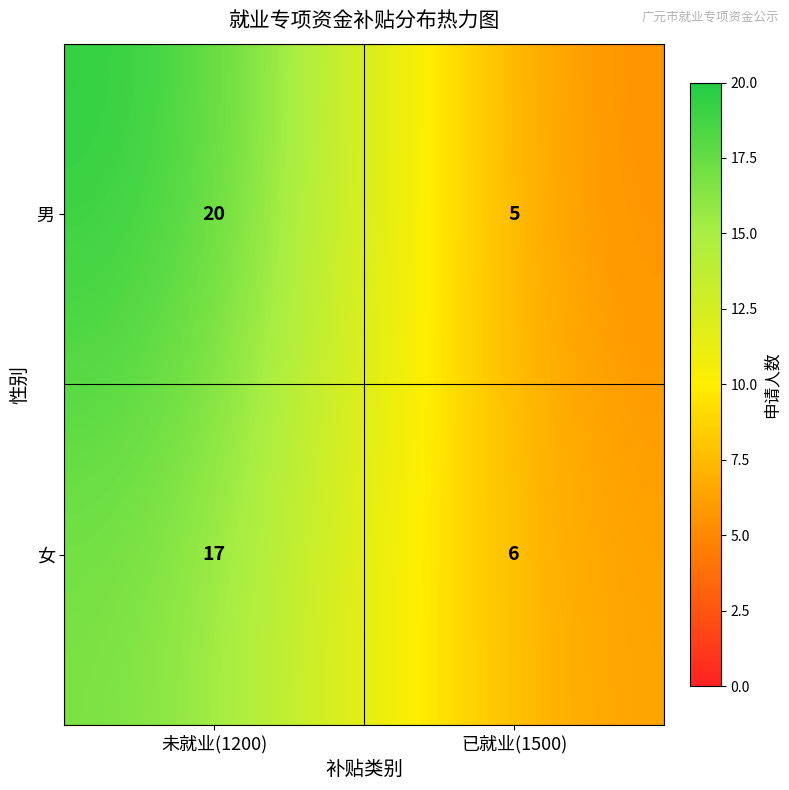

How many distinct data groups are displayed?

2